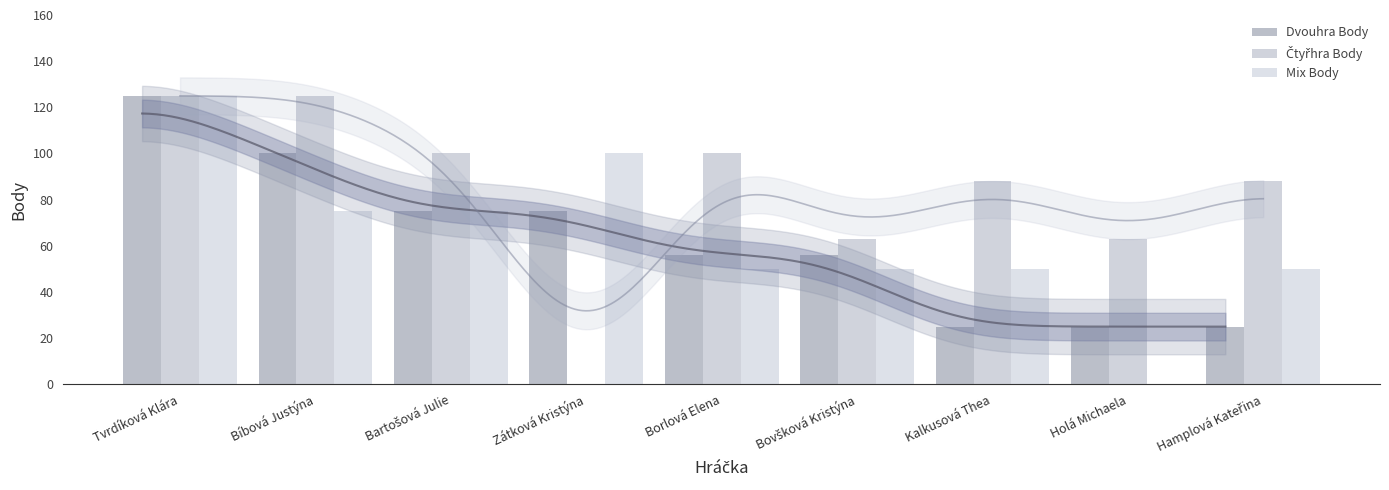

At how many categories does at least one series exceed 110?

2